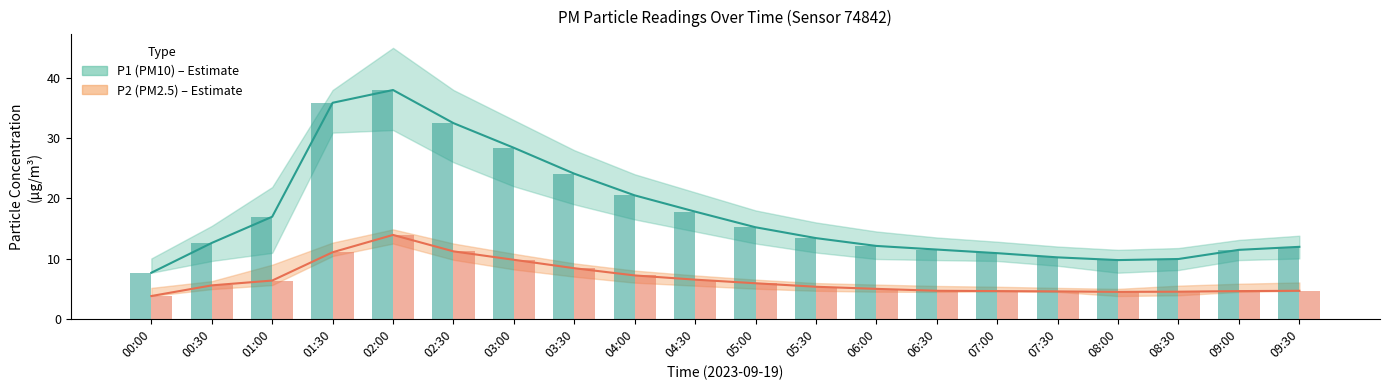

What is the value of the P2 mean bar at the 3rd from the left?

6.3